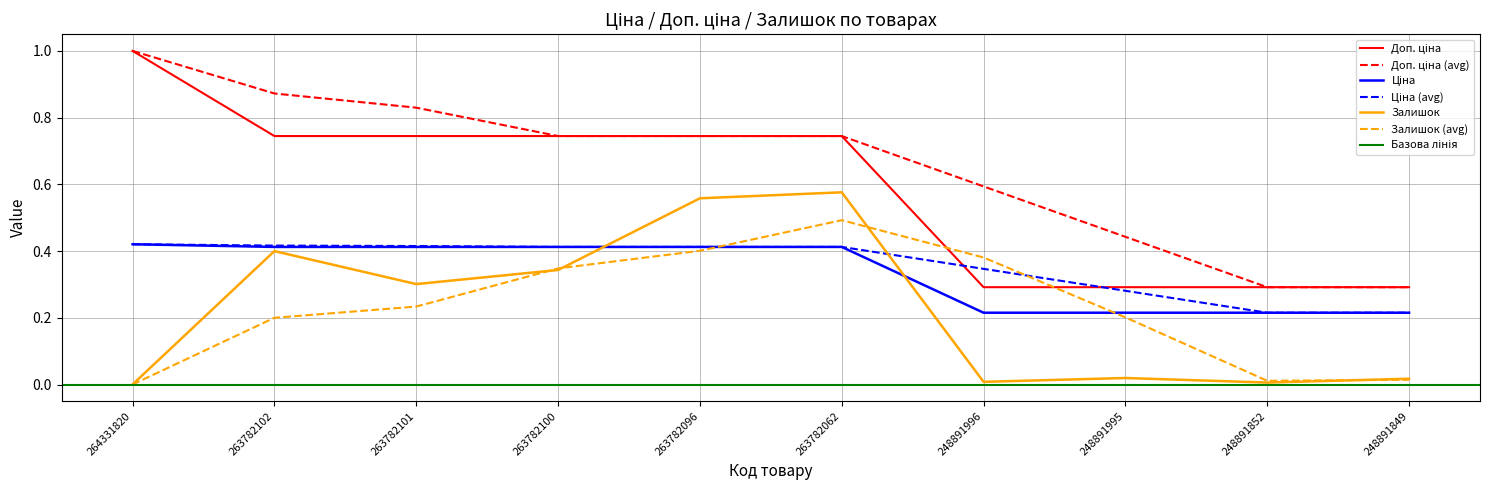

True or false: Доп. ціна and Ціна cross at least once.

False